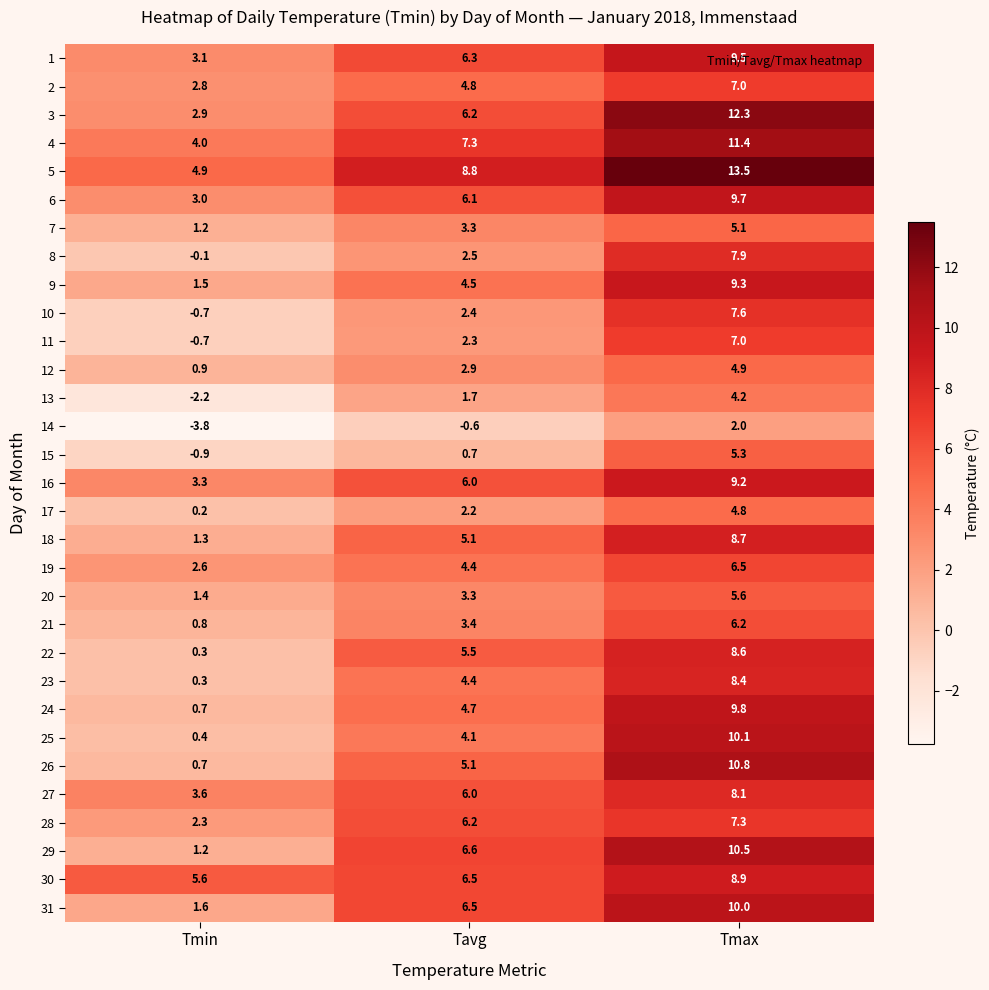

Which series has the widest spread of values?

26